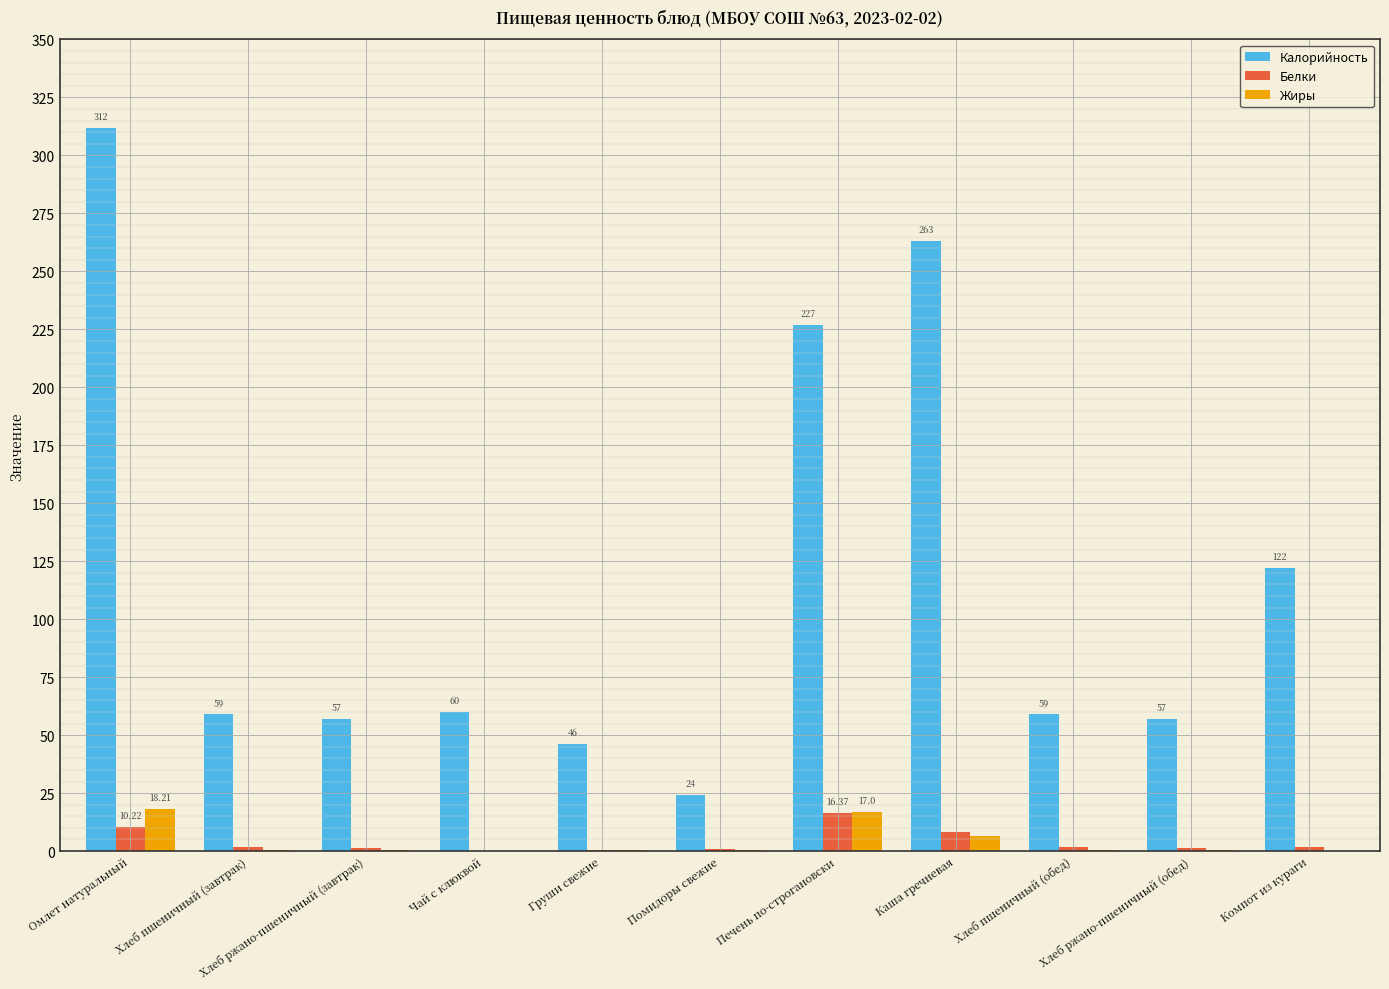

At which label is Калорийность closest to 168?

Компот из кураги